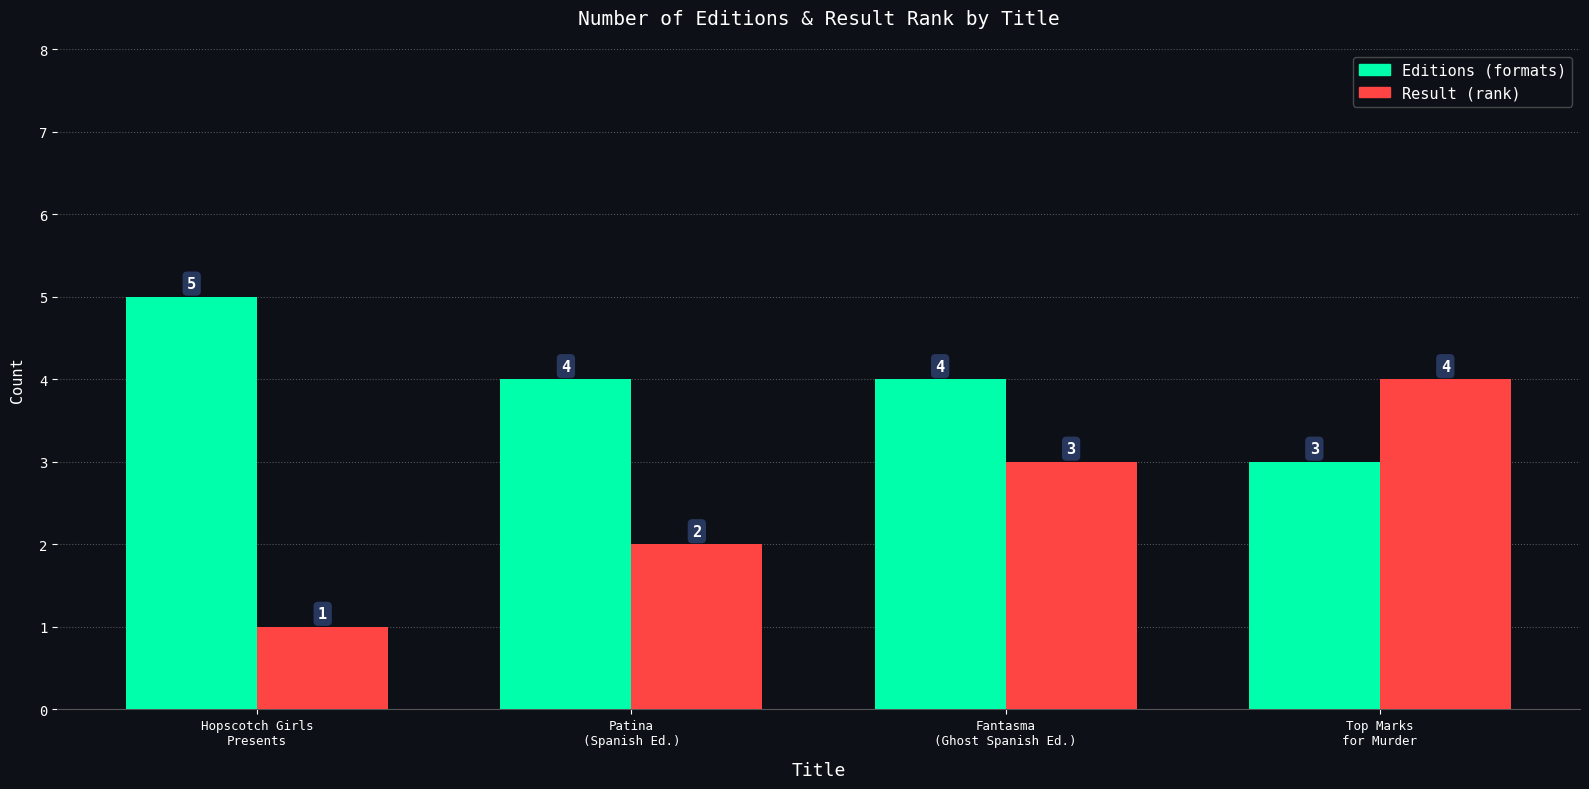

What is the sum of all Result (rank) values?

10